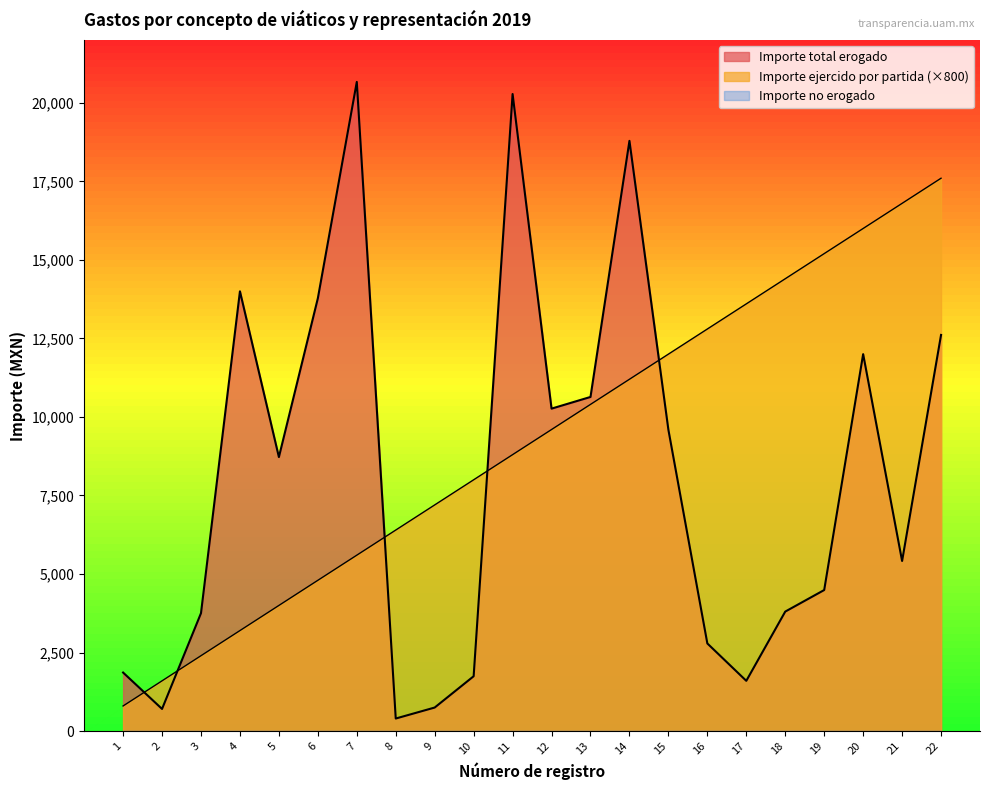

Reading left to right, transcribe all the data shown in this chart.

Importe total erogado: 1864.0	705.3	3754.1	14000.0	8723.0	13777.2	20665.8	400.0	750.0	1746.0	20280.4	10265.2	10637.0	18789.0	9591.5	2790.0	1600.0	3804.4	4490.5	12000.0	5415.0	12611.3
Importe ejercido por partida: 800.0	1600.0	2400.0	3200.0	4000.0	4800.0	5600.0	6400.0	7200.0	8000.0	8800.0	9600.0	10400.0	11200.0	12000.0	12800.0	13600.0	14400.0	15200.0	16000.0	16800.0	17600.0